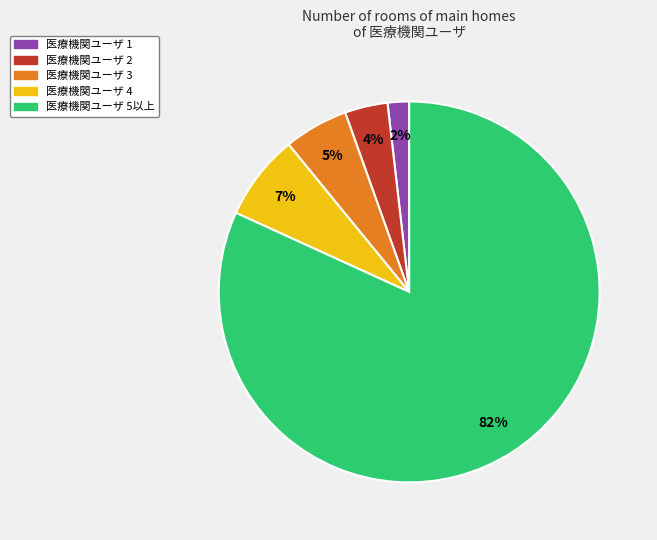

To the nearest percent, what is the average slice percentage?

20%